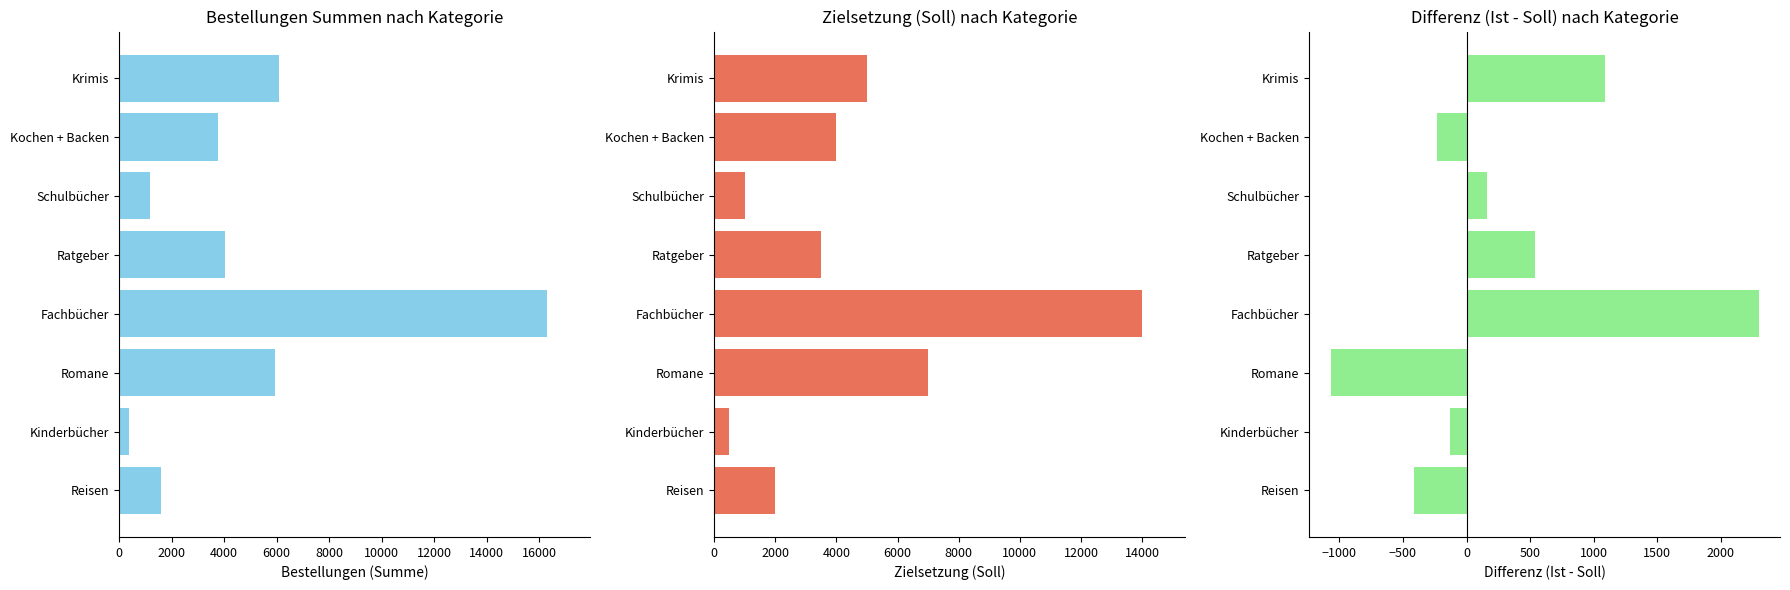

List the series in order of their peak value, highest first.

Summen, Soll, Differenz